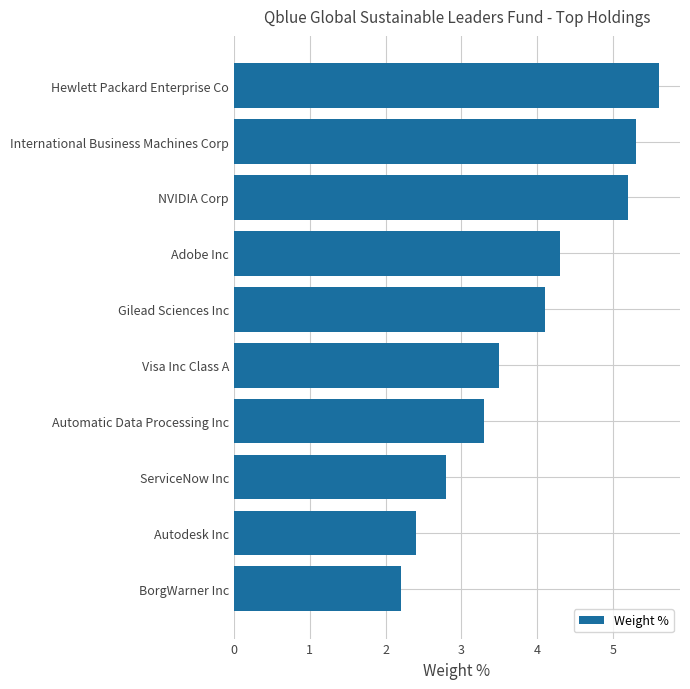

List the labels in order of value, largest first.

Hewlett Packard Enterprise Co, International Business Machines Corp, NVIDIA Corp, Adobe Inc, Gilead Sciences Inc, Visa Inc Class A, Automatic Data Processing Inc, ServiceNow Inc, Autodesk Inc, BorgWarner Inc